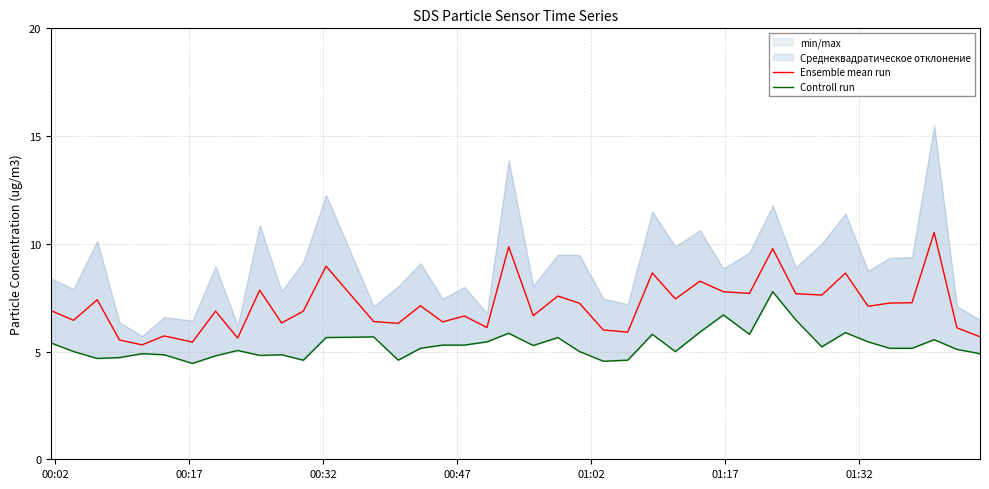

Does the chart have visible grid lines?

Yes